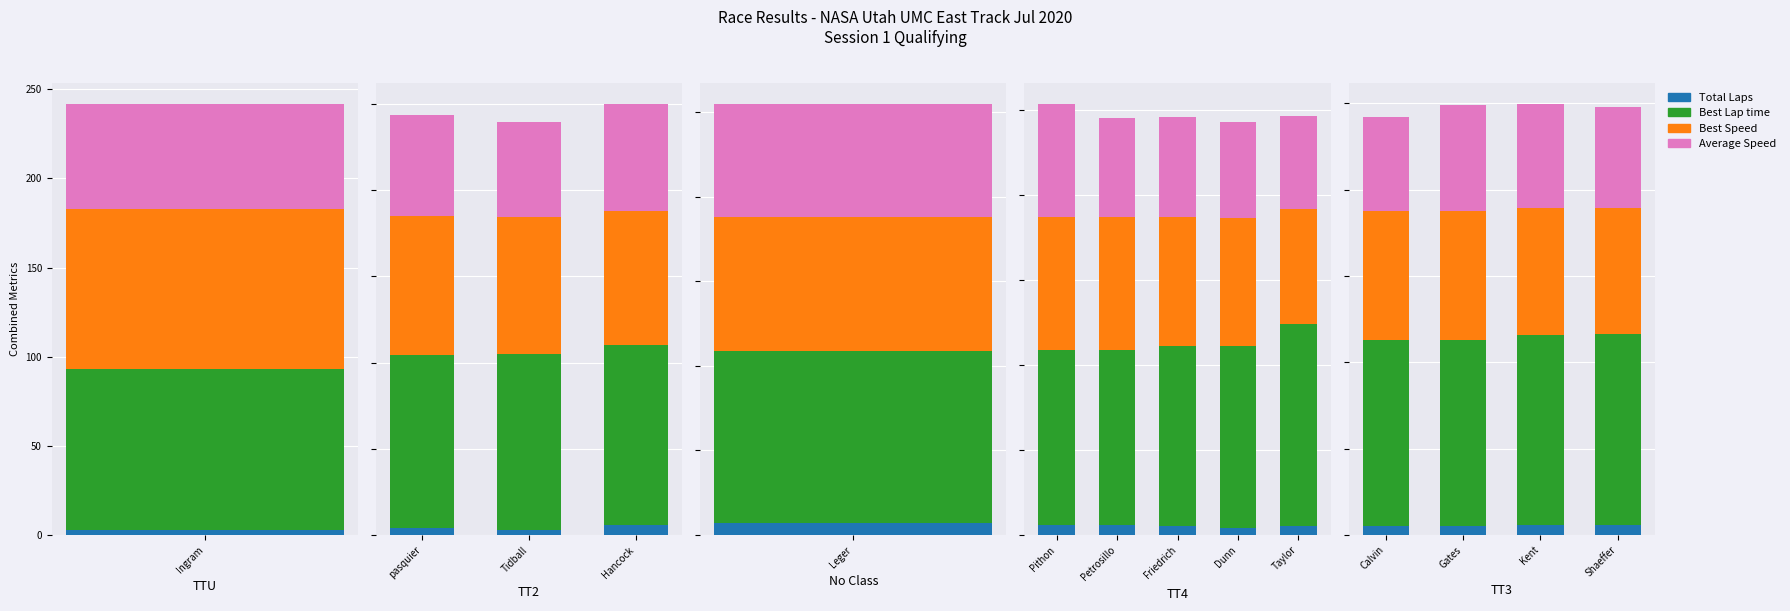

The value of Average Speed at Gates is 61.4. True or false?

True